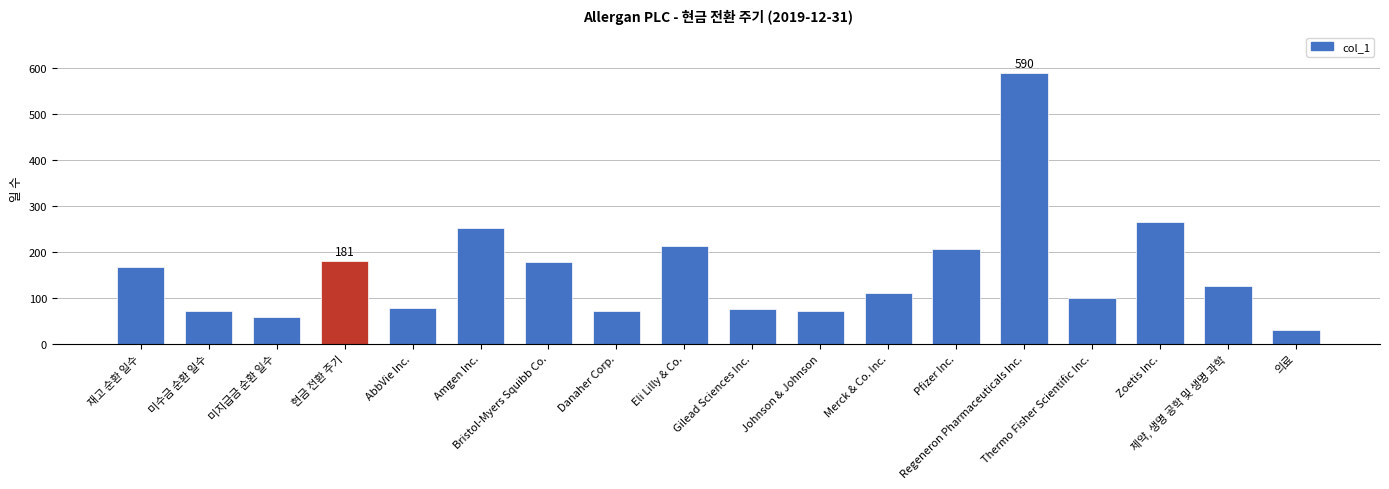

At which category does the chart reach its peak across all series?

Regeneron Pharmaceuticals Inc.